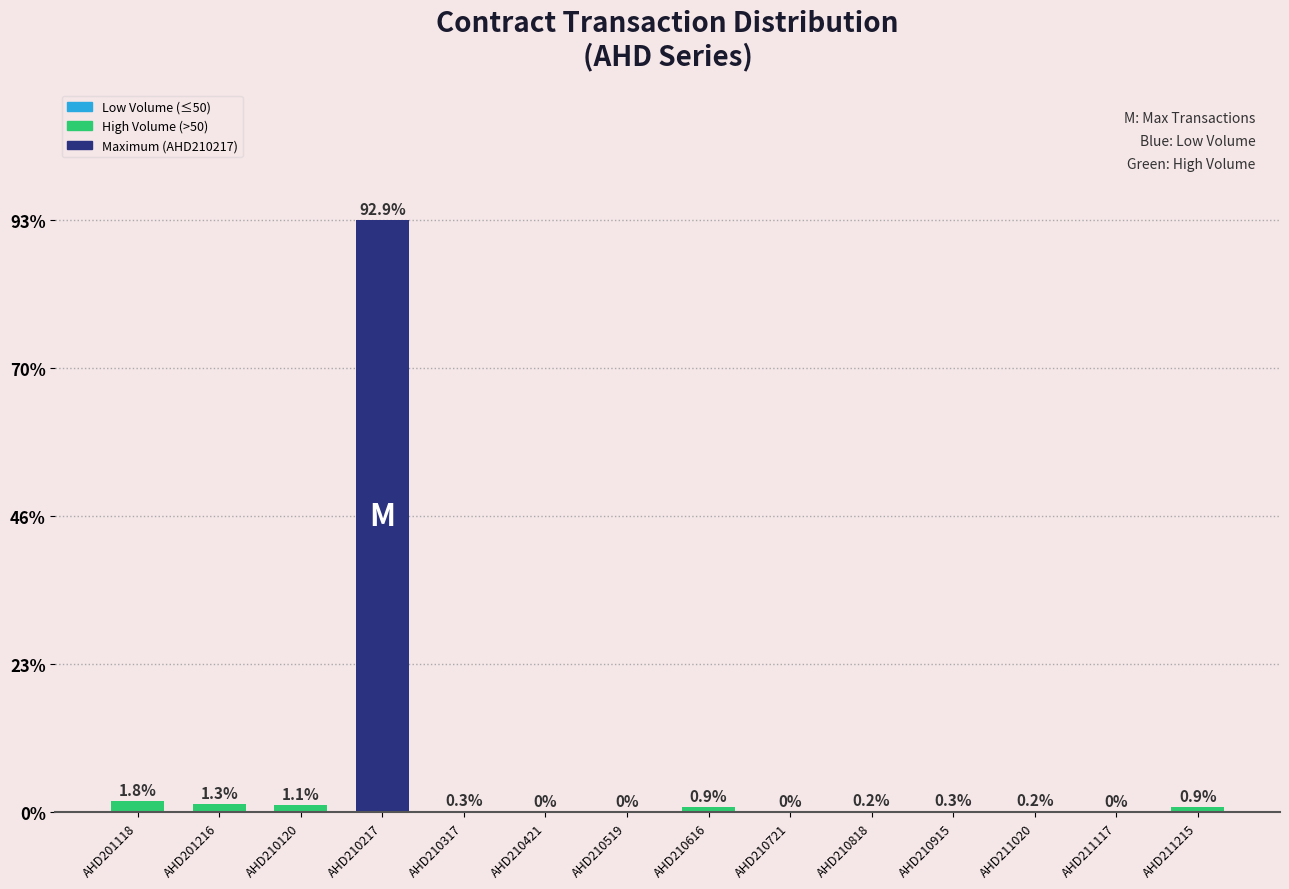

List the labels in order of value, largest first.

AHD210217, AHD201118, AHD201216, AHD210120, AHD211215, AHD210616, AHD210915, AHD210317, AHD210818, AHD211020, AHD210519, AHD210721, AHD211117, AHD210421